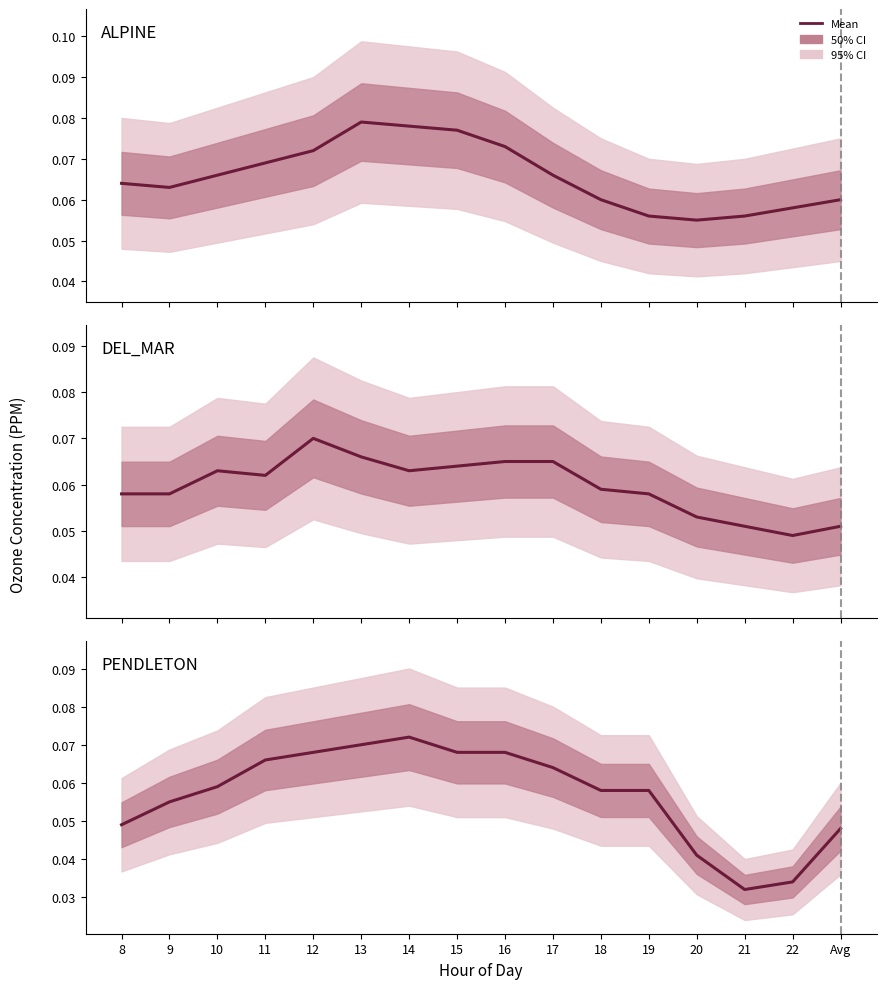

Which category has the highest value across all series?

13